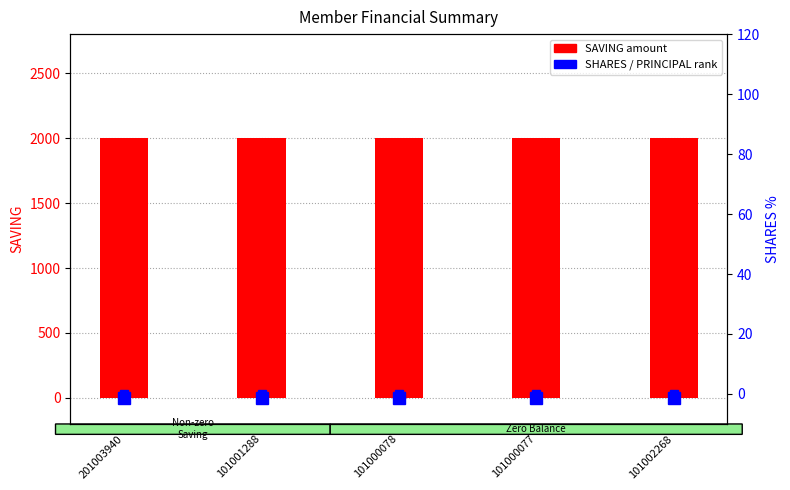

Which label corresponds to the smallest value in the chart?

201003940